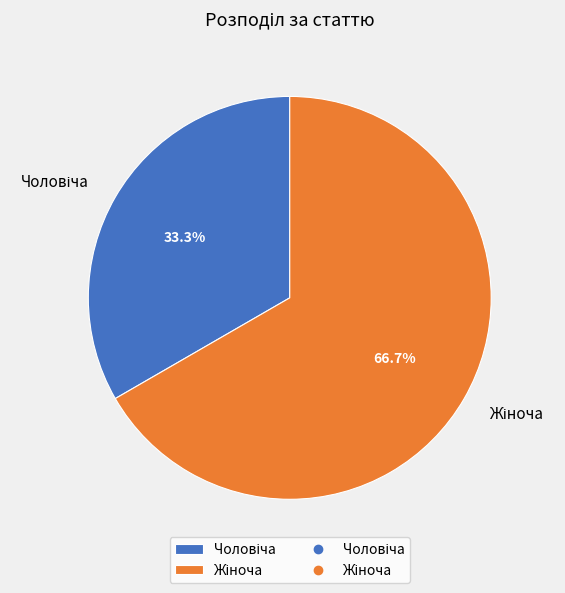

Is there any slice that represents more than half of the pie?

Yes